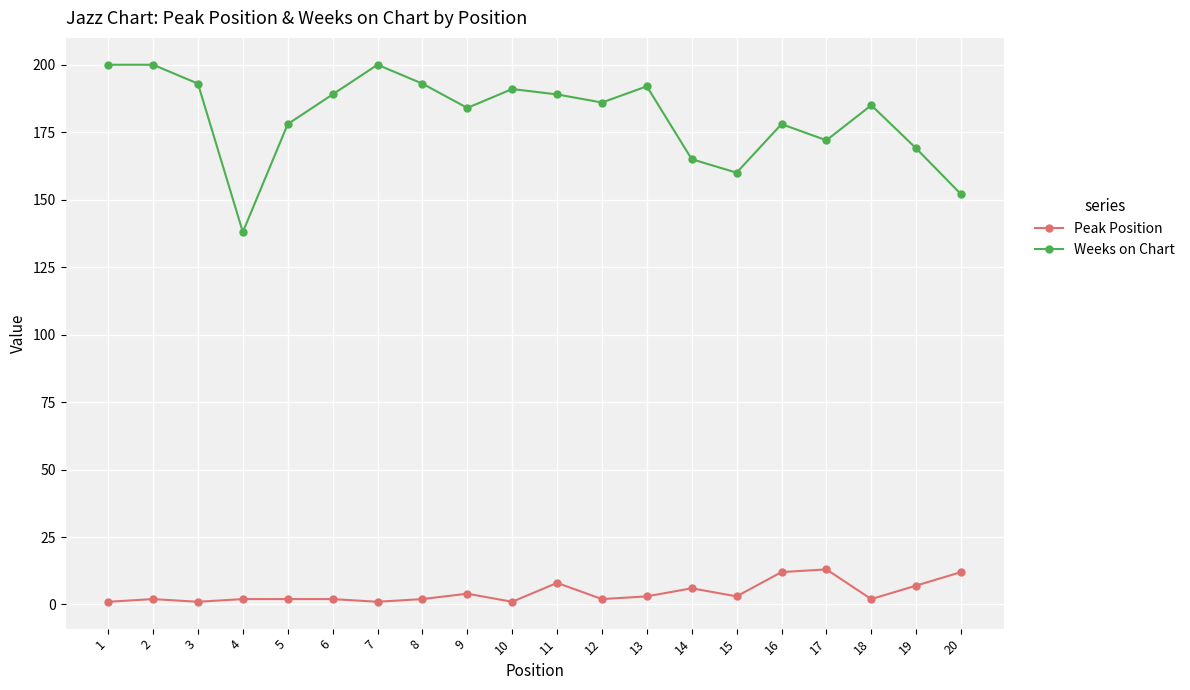

True or false: Weeks on Chart has more than 1 interior local peaks.

True